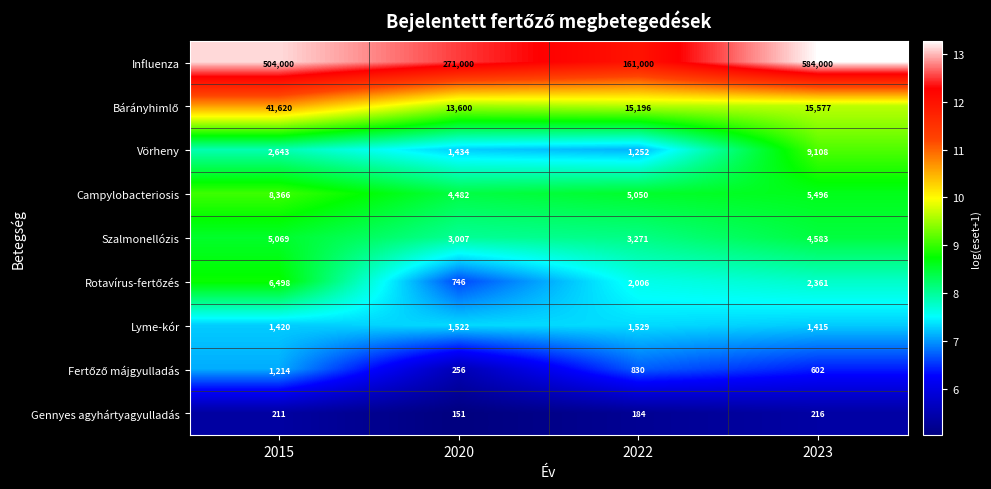

The Szalmonellózis series shows 4784 at 2020. True or false?

False